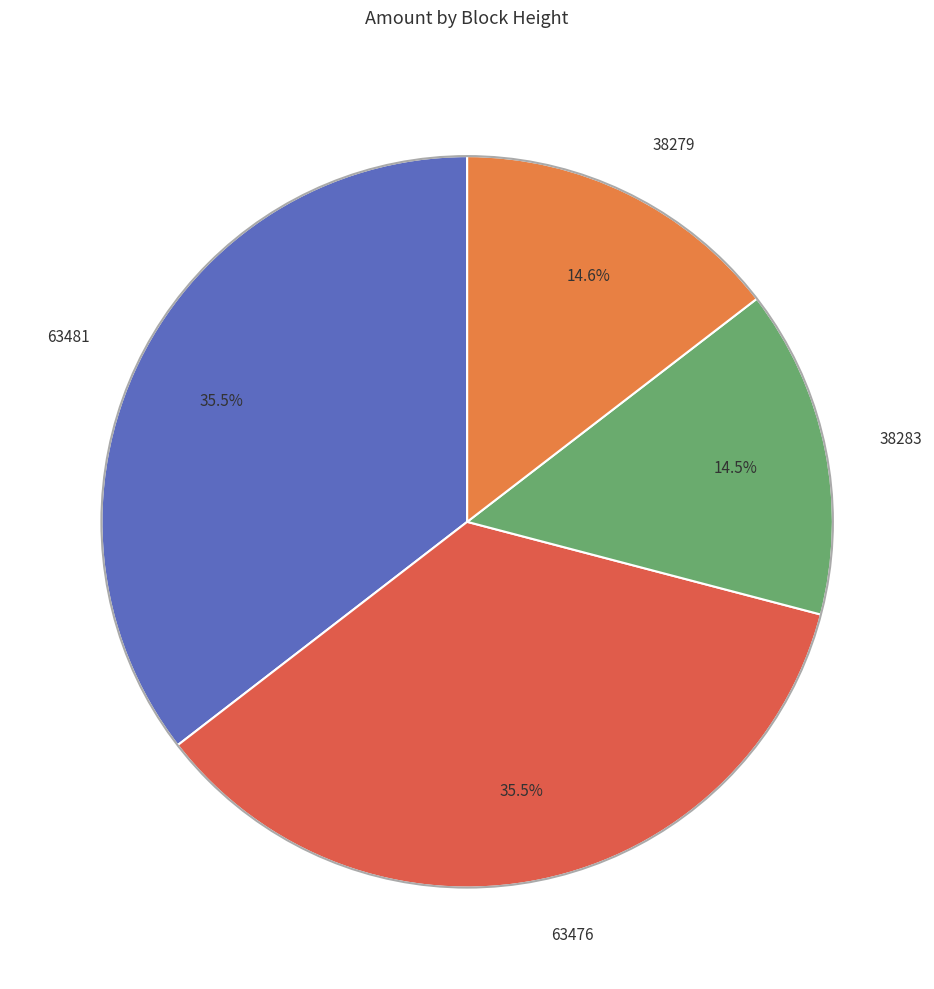

Combined, what portion of the pie is 38279 and 63476?

50.0%